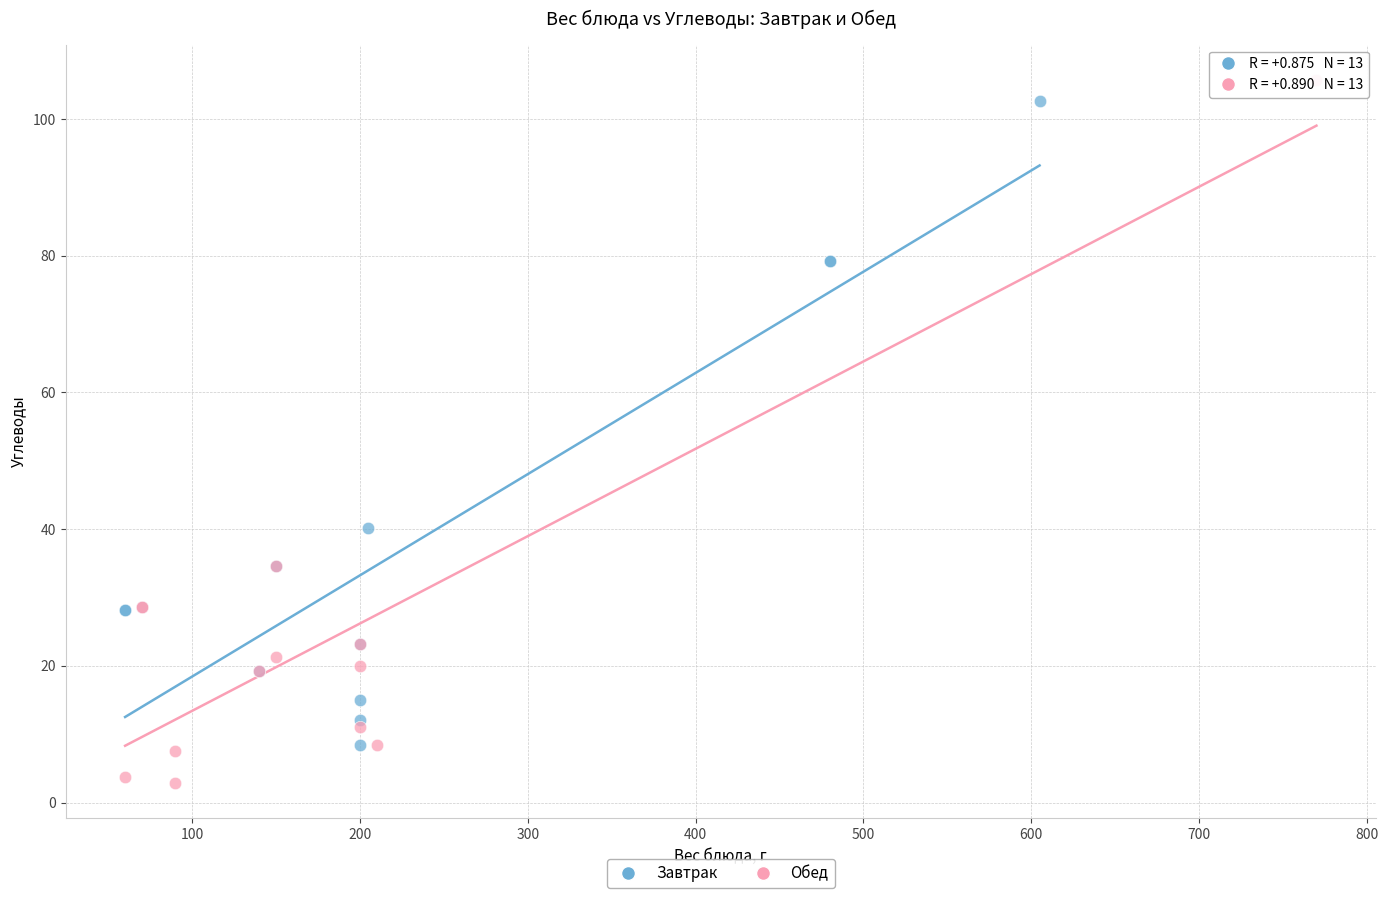

Which series has the widest spread of Y values?

Обед